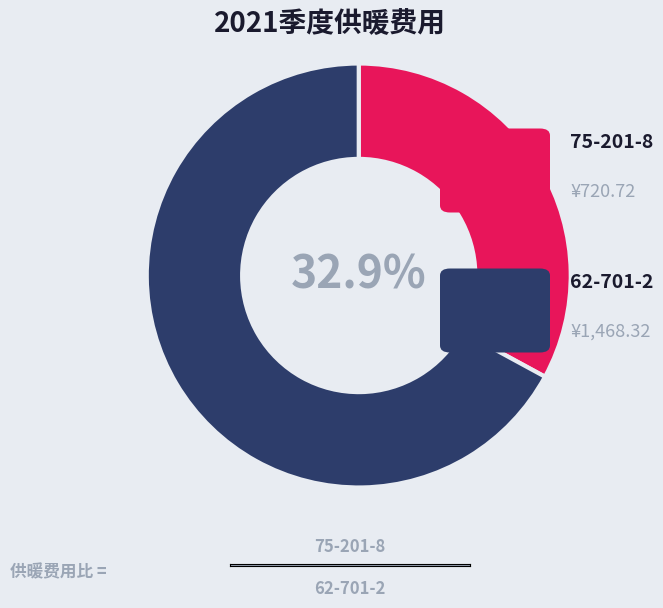

To the nearest percent, what is the difference between the largest and smallest slice percentages?

34%